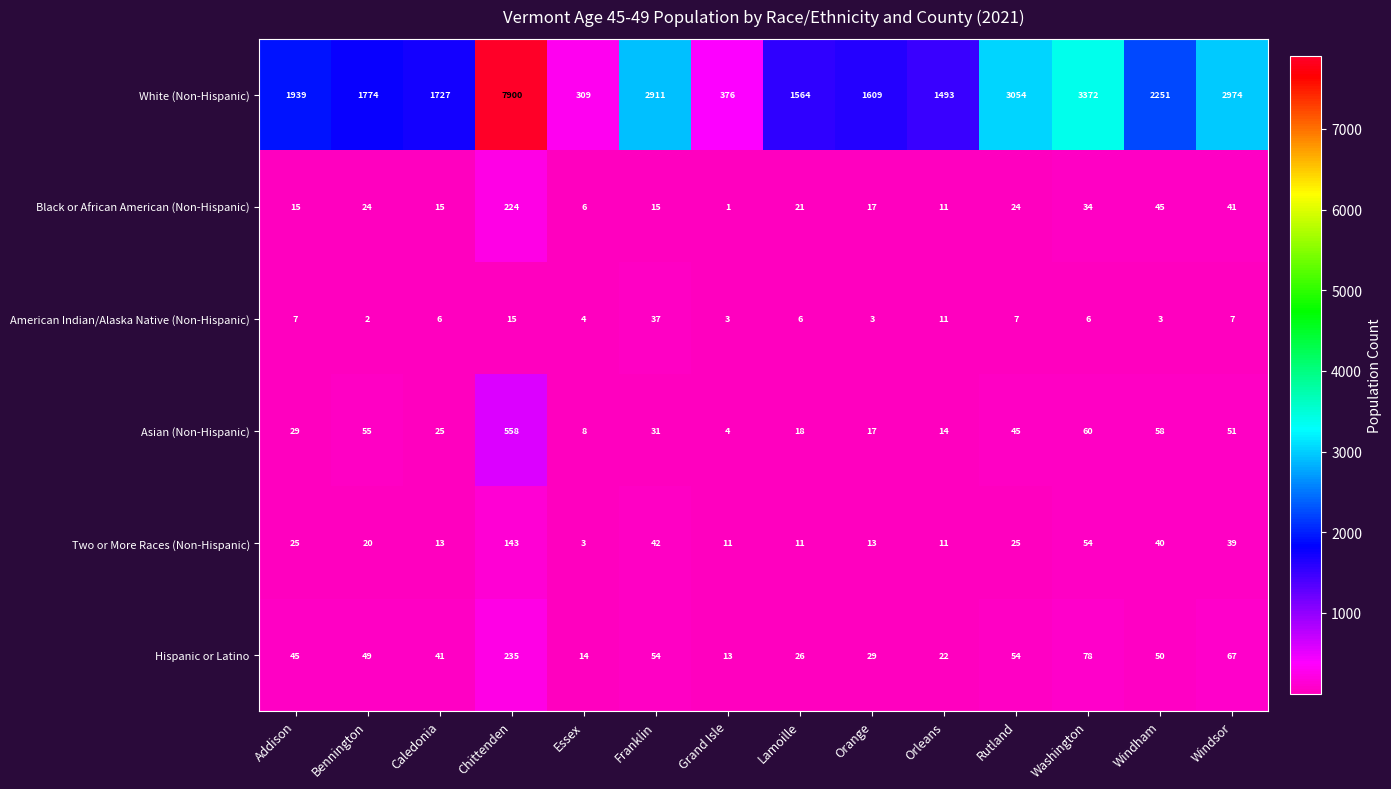

What is the average value of the Two or More Races (Non-Hispanic) series?

32